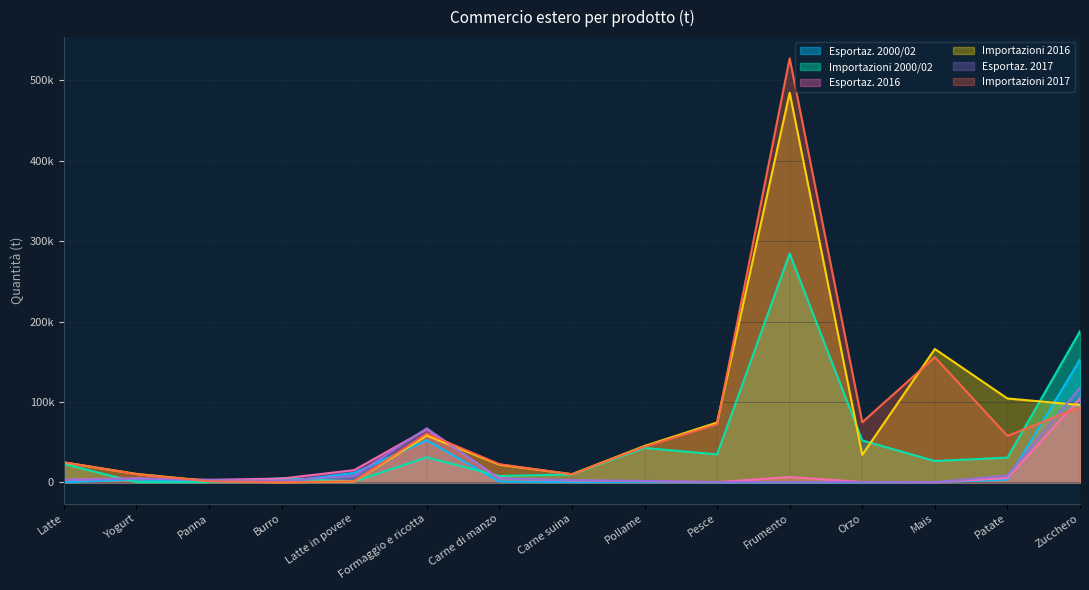

Does the chart have visible grid lines?

Yes